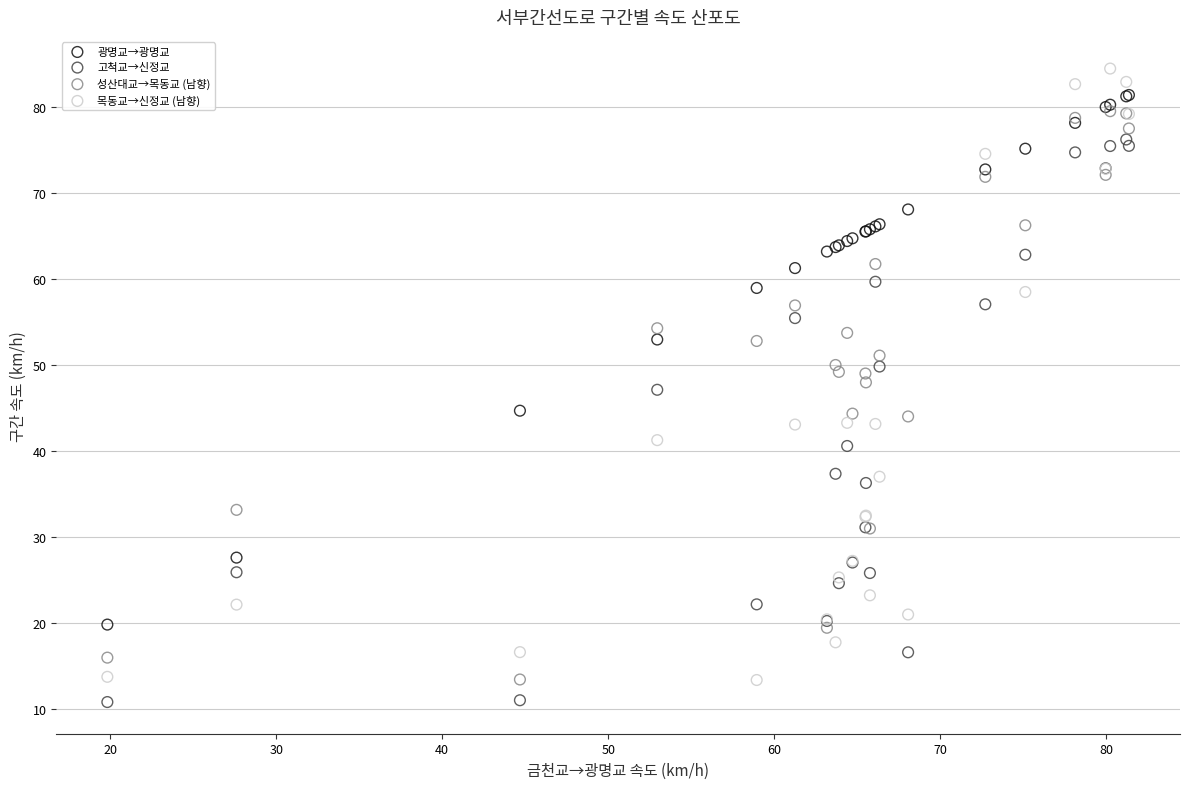

Which series reaches the minimum Y coordinate?

고척교→신정교